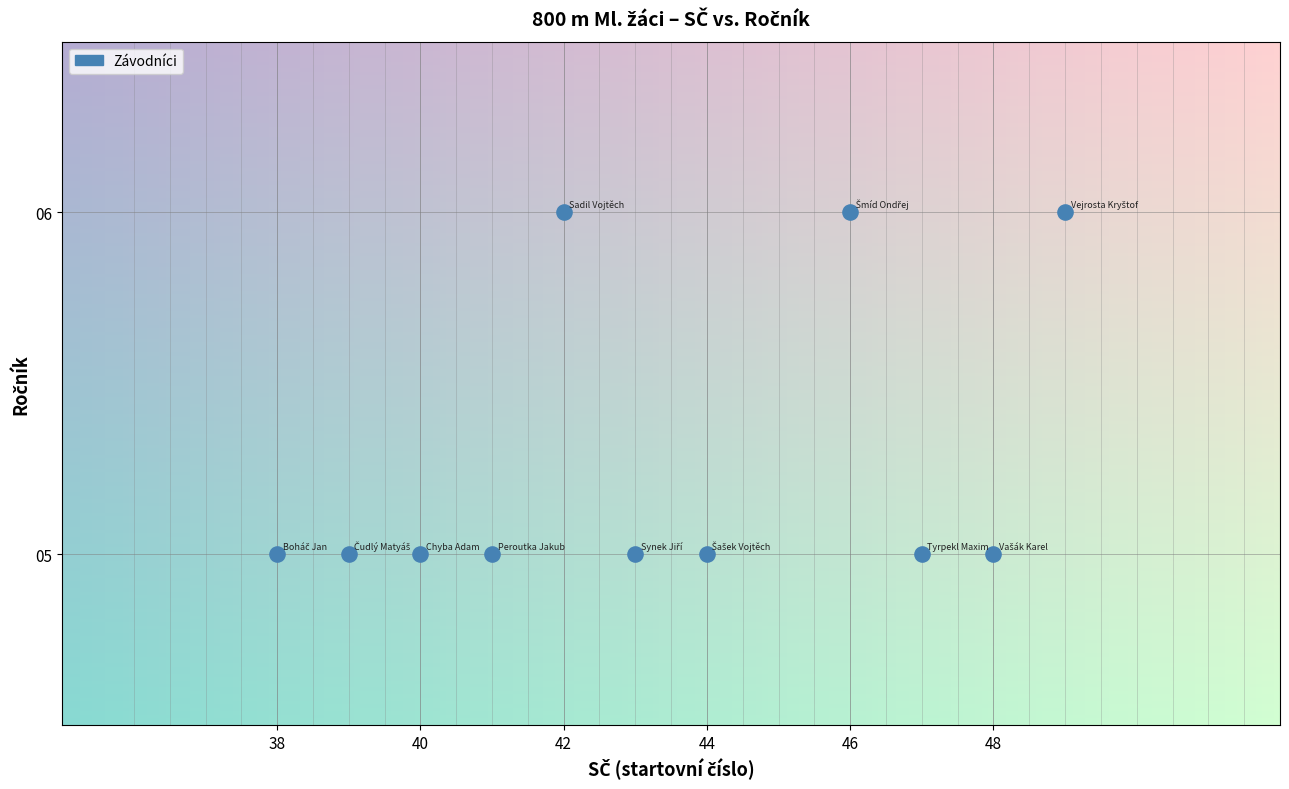

What is the average Y value?

5